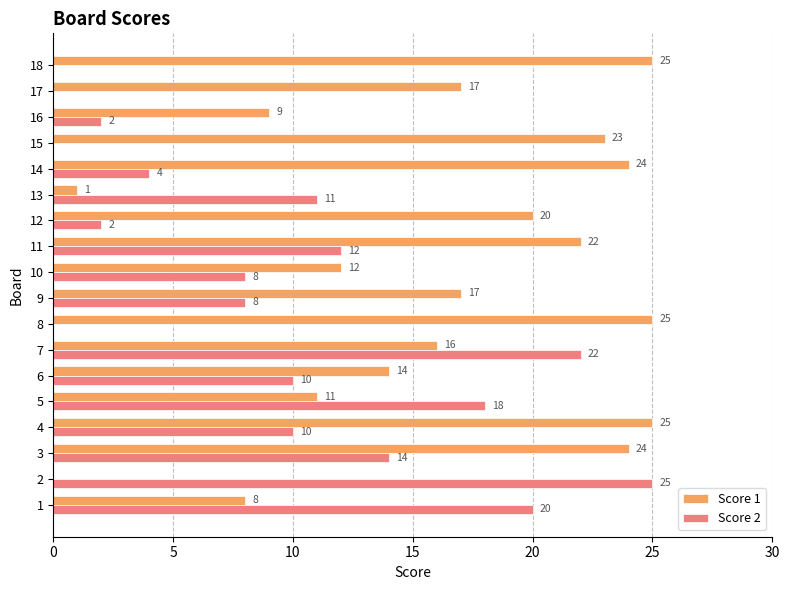

Which series has the largest total across all categories?

Score 1